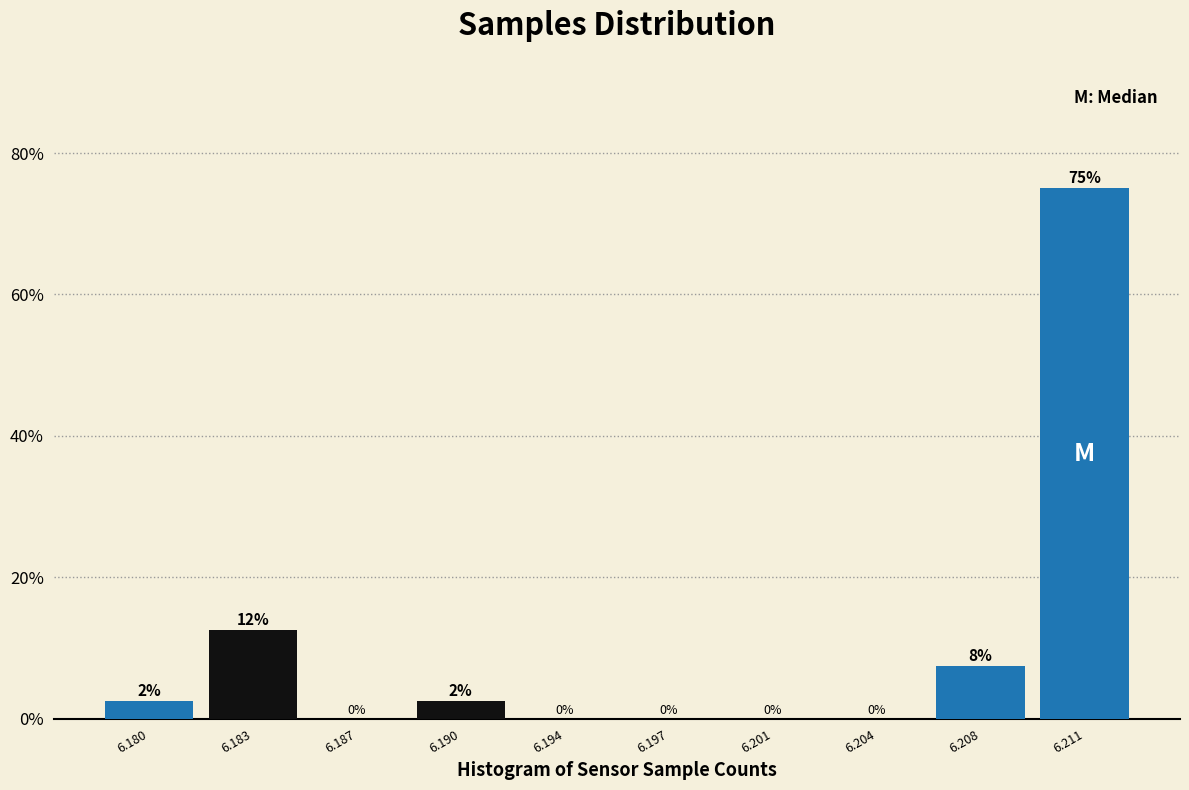

Which has a higher value, 6.204 or 6.190?

6.190